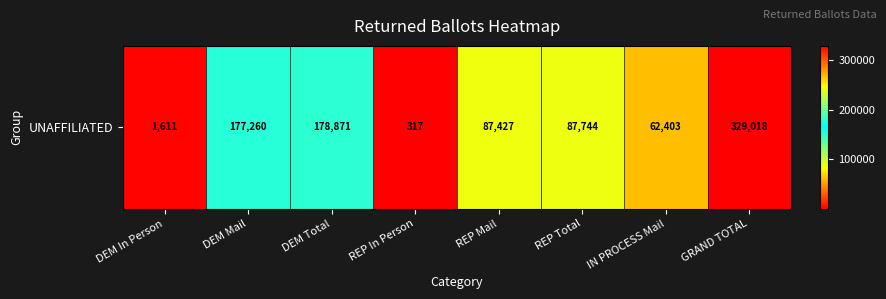

The value at DEM Mail is 66606. True or false?

False